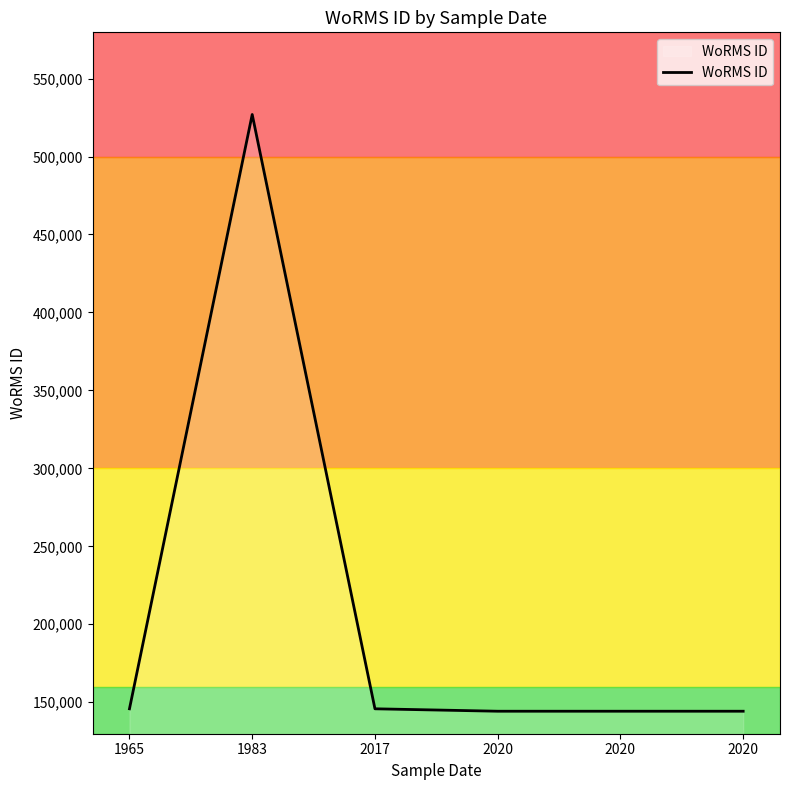

How many lines are shown in the chart?

1